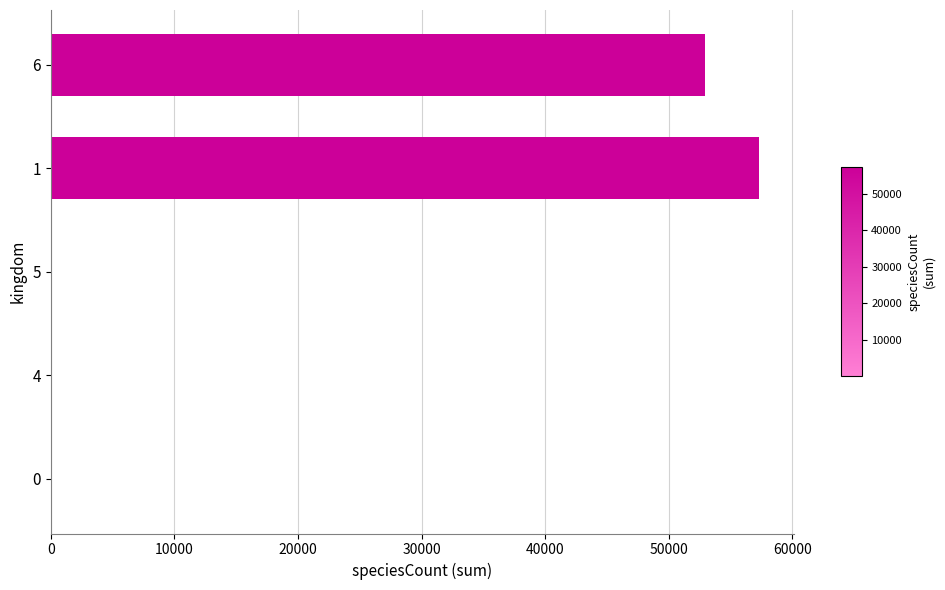

What is the greatest value displayed?

57272